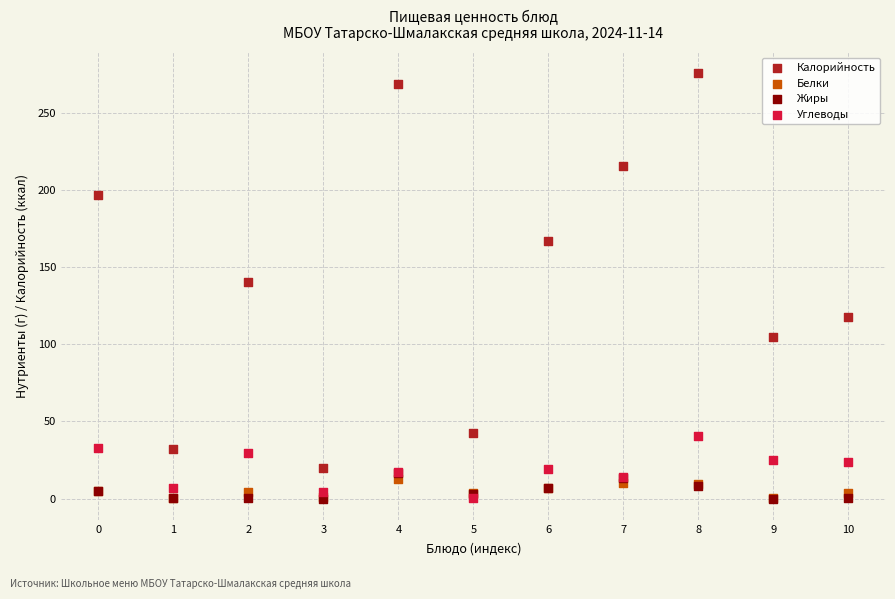

In the Калорийность series, what Y value is closest to 147?

140.6